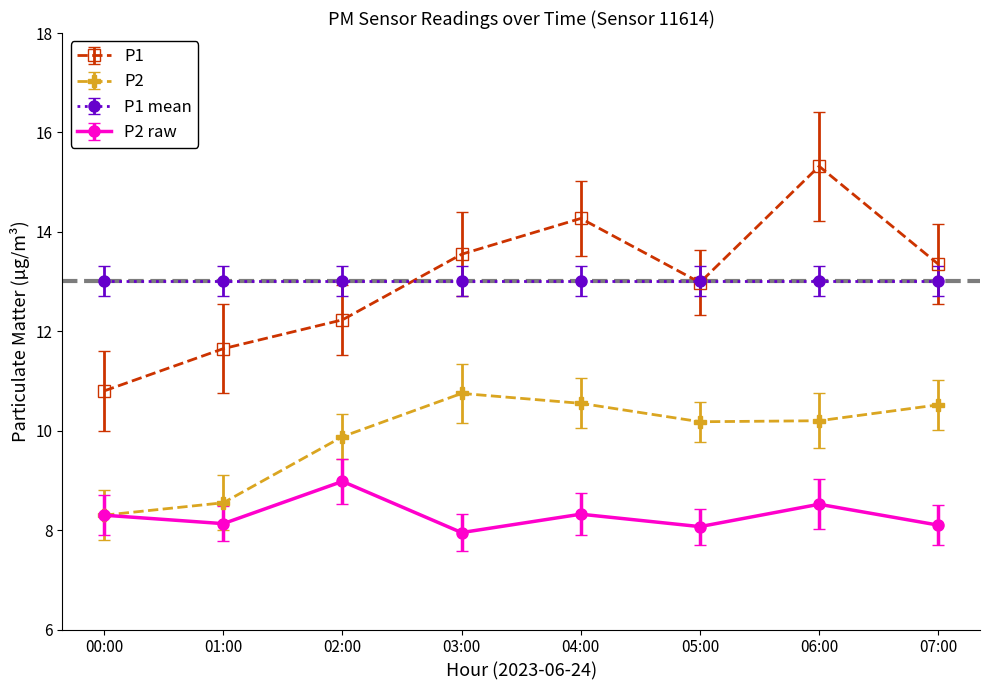

Does the chart display data point markers on the line(s)?

Yes